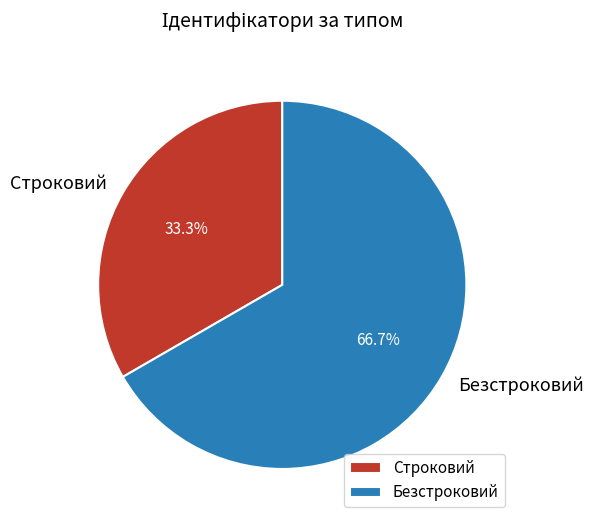

Is it true that Безстроковий is 61% of the pie?

False